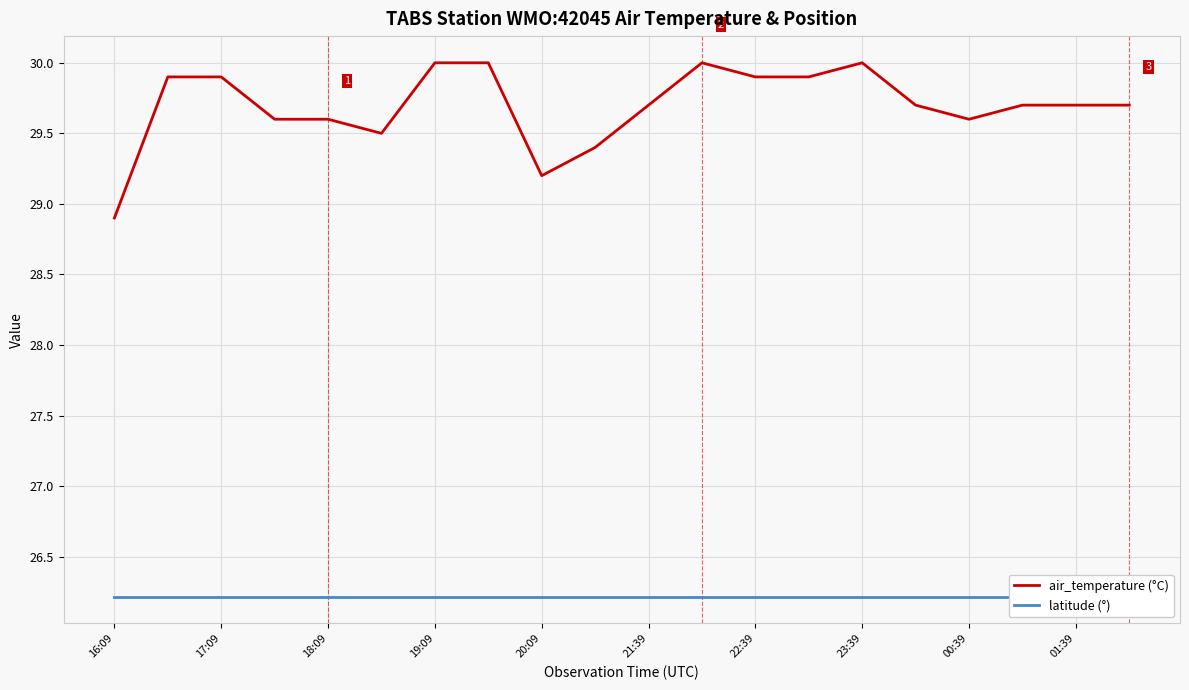

Reading left to right, transcribe all the data shown in this chart.

air_temperature (°C): 28.9	29.9	29.9	29.6	29.6	29.5	30.0	30.0	29.2	29.4	29.7	30.0	29.9	29.9	30.0	29.7	29.6	29.7	29.7	29.7
latitude (°): 26.2	26.2	26.2	26.2	26.2	26.2	26.2	26.2	26.2	26.2	26.2	26.2	26.2	26.2	26.2	26.2	26.2	26.2	26.2	26.2